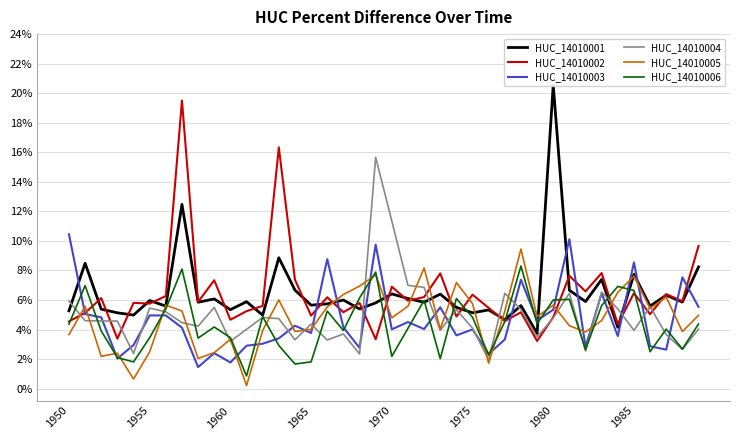

Which series ends up on top after the final intersection of HUC_14010001 and HUC_14010005?

HUC_14010001